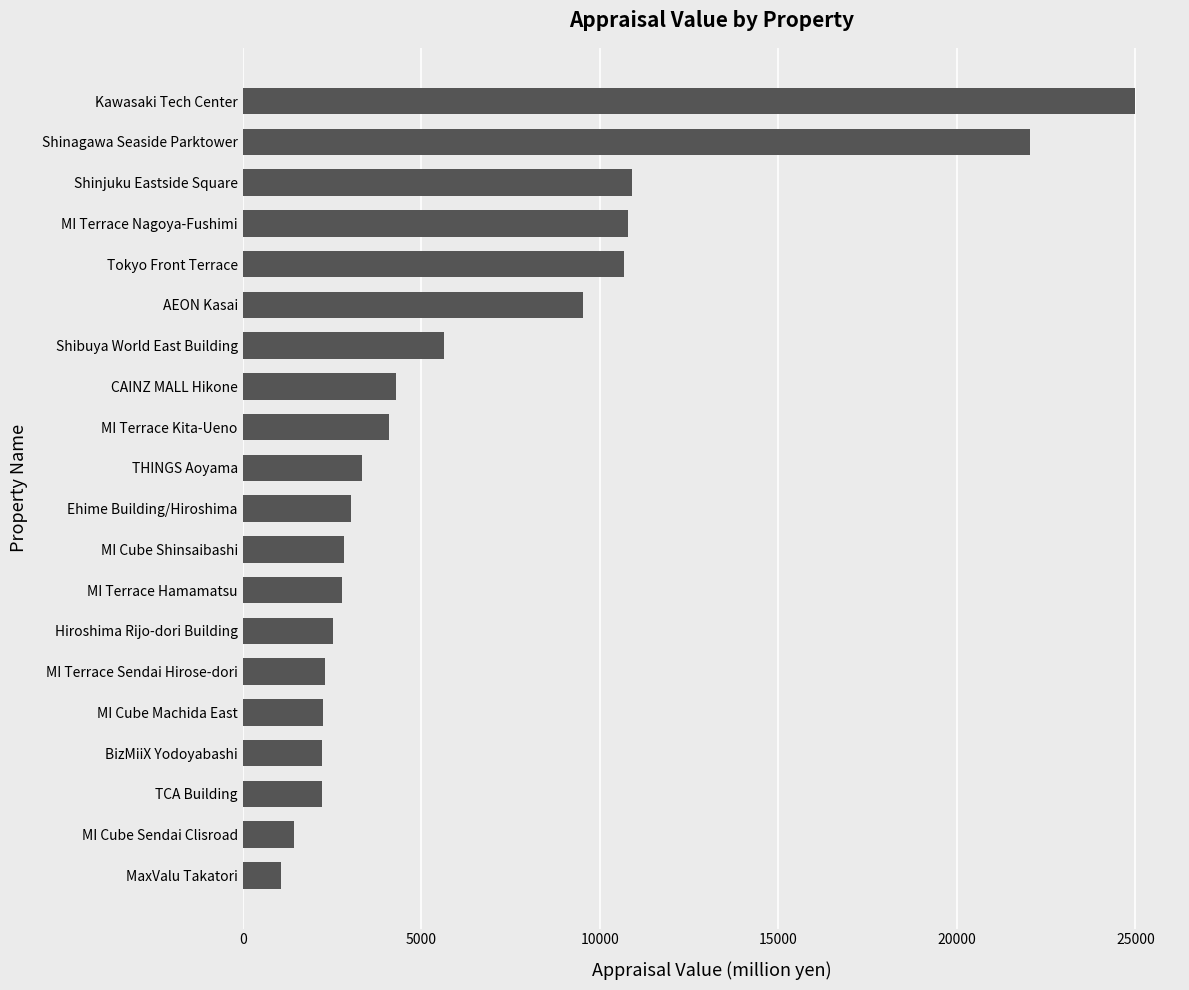

Which label corresponds to the largest value in the chart?

Kawasaki Tech Center